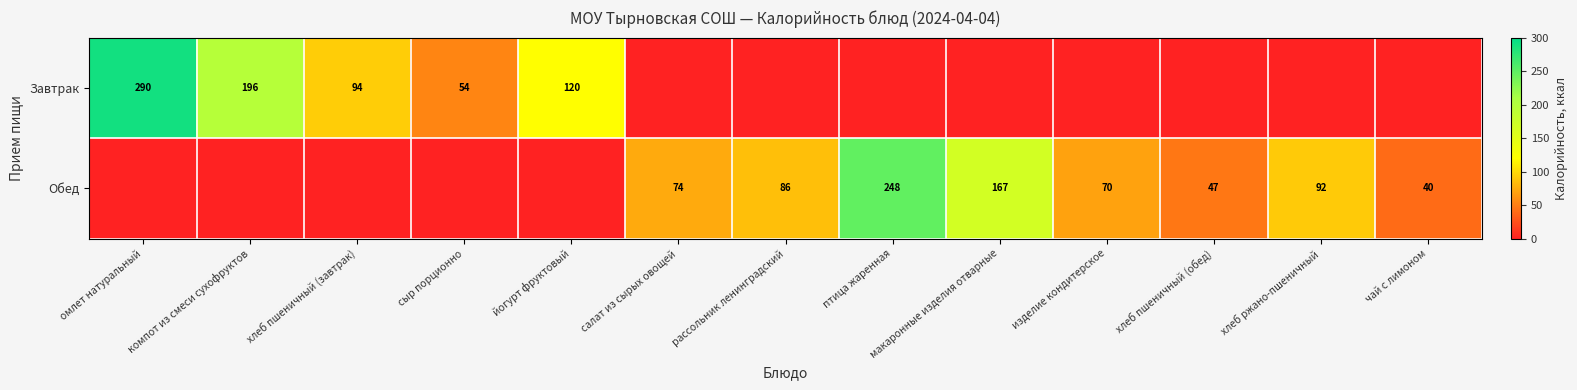

What is the sum of the Обед values at хлеб пшеничный (обед) and птица жаренная?

295